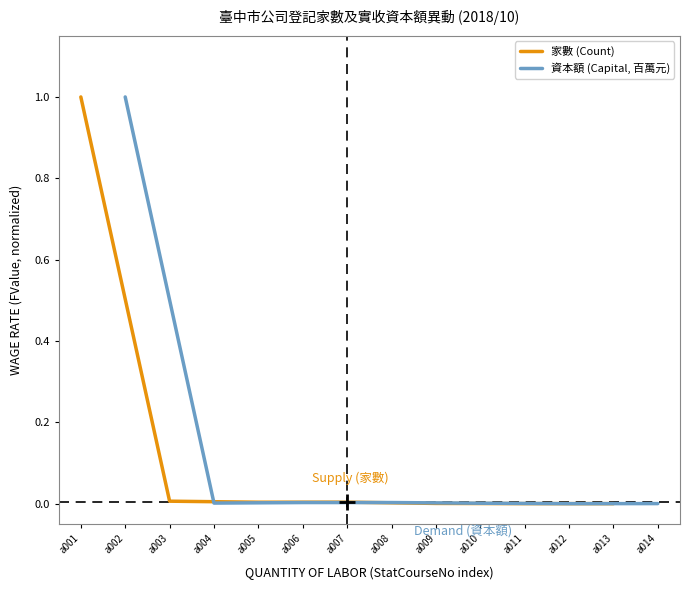

True or false: 家數 (Count) has a value of 1.0 at a001.

True